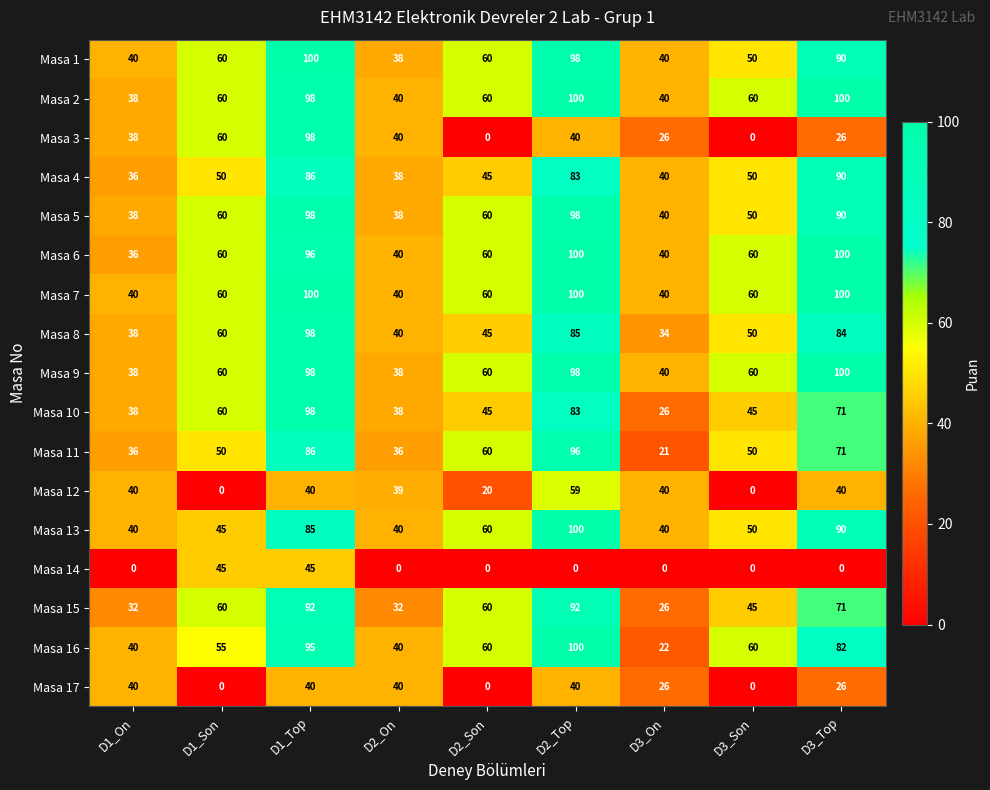

The Masa 2 series shows 48 at D2_Top. True or false?

False